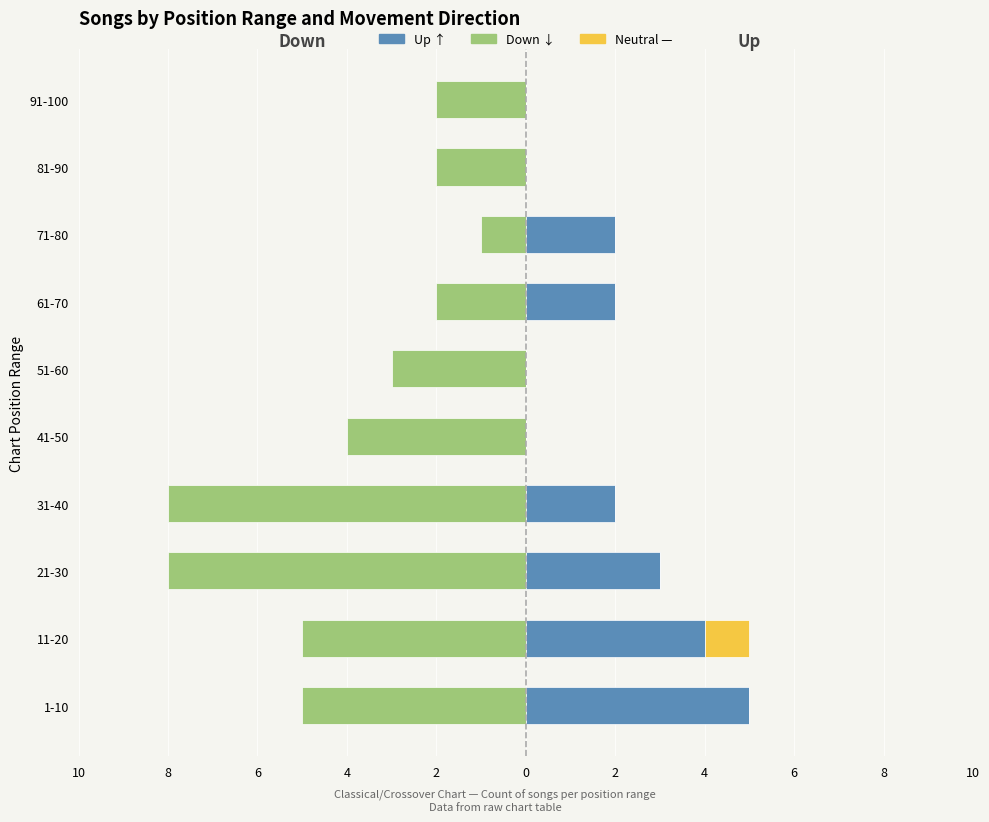

Is the value of Neutral (—) at 31-40 greater than the value of Down at 1-10?

Yes